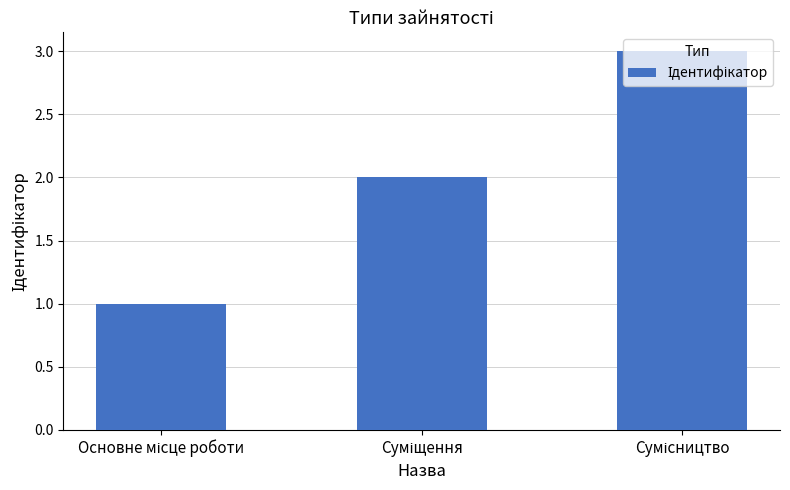

What is the sum of all values?

6